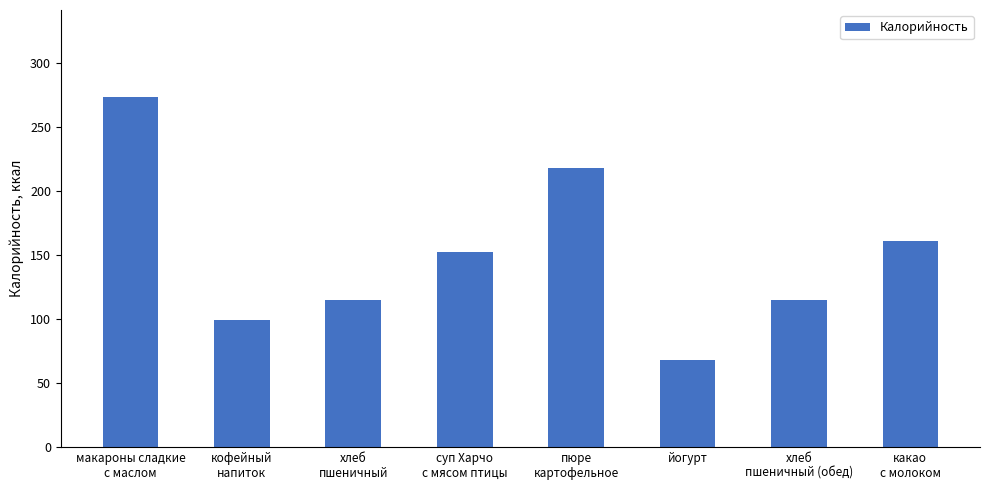

Reading left to right, transcribe all the data shown in this chart.

273	99	115	152	218	68	115	161